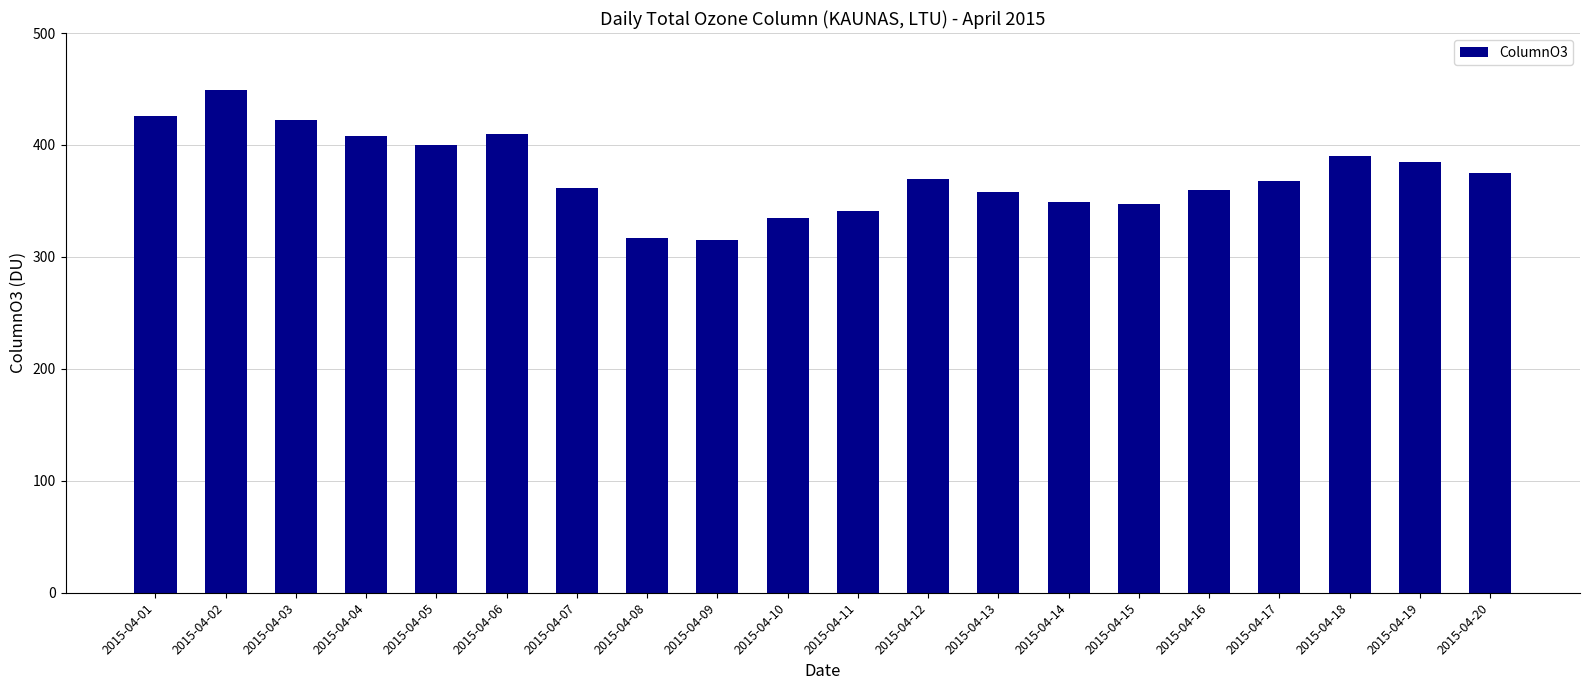

Is it true that the value at 2015-04-19 is 385?

True